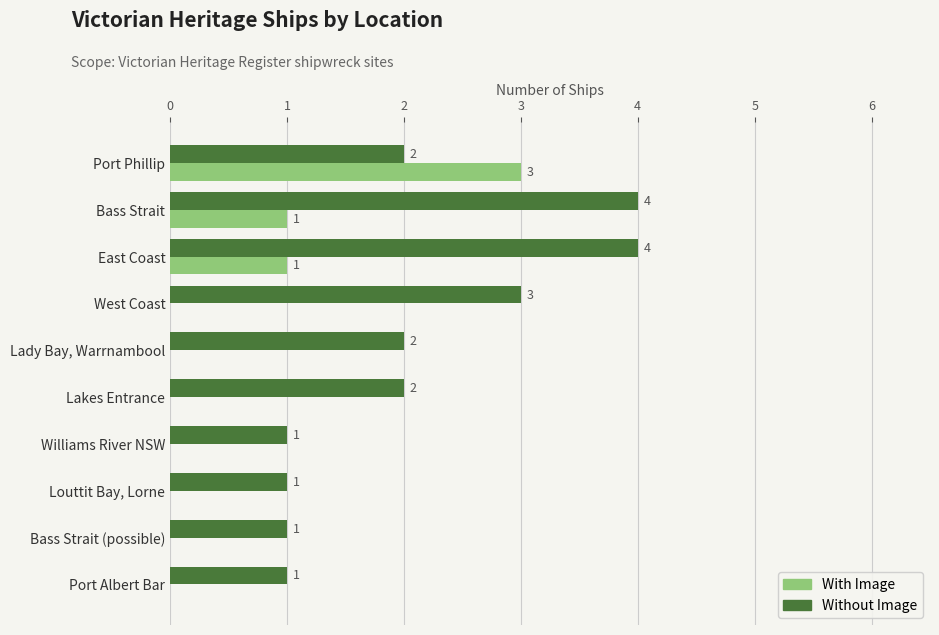

What is the sum of all Without Image values?

21